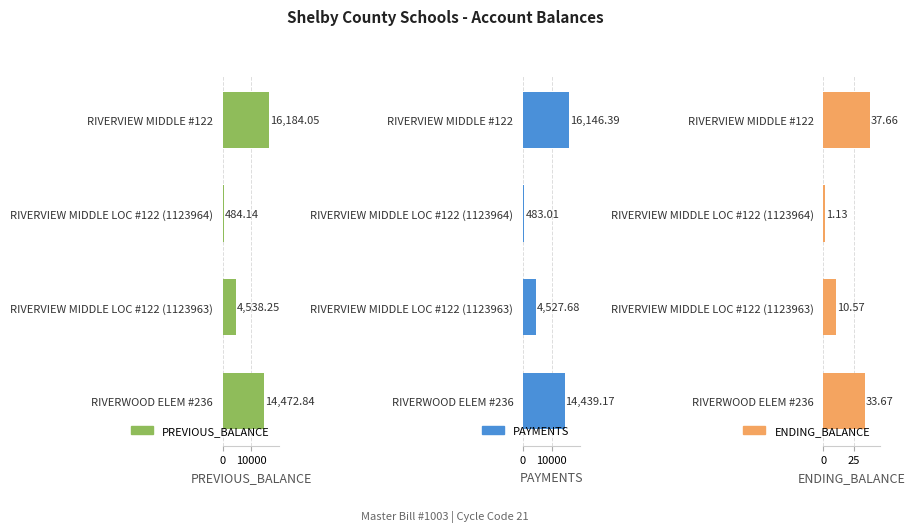

What value does the PREVIOUS_BALANCE series have at RIVERWOOD ELEM #236?

14472.8